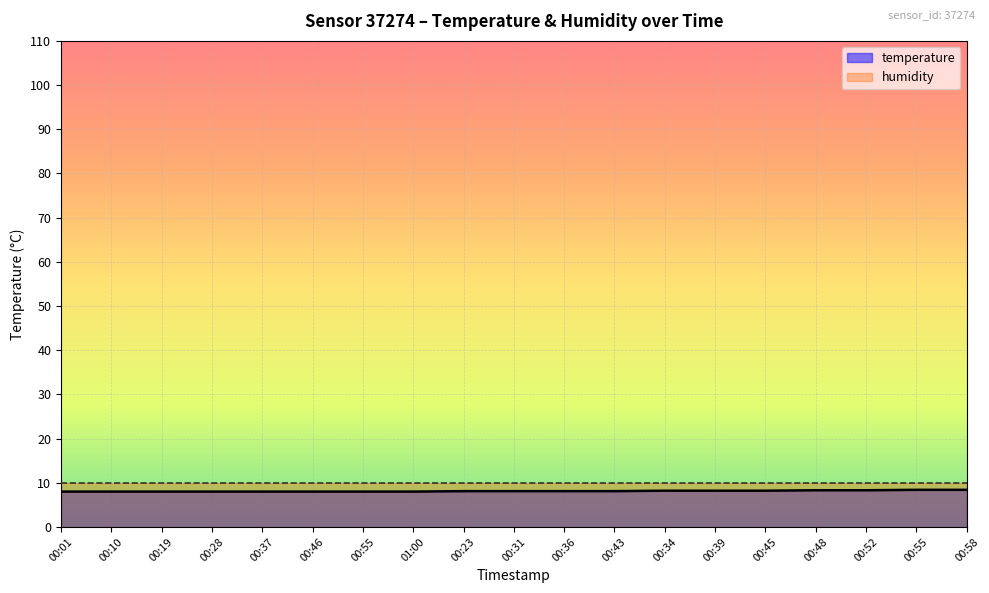

True or false: the data shows 14.3 at 00:39.

False